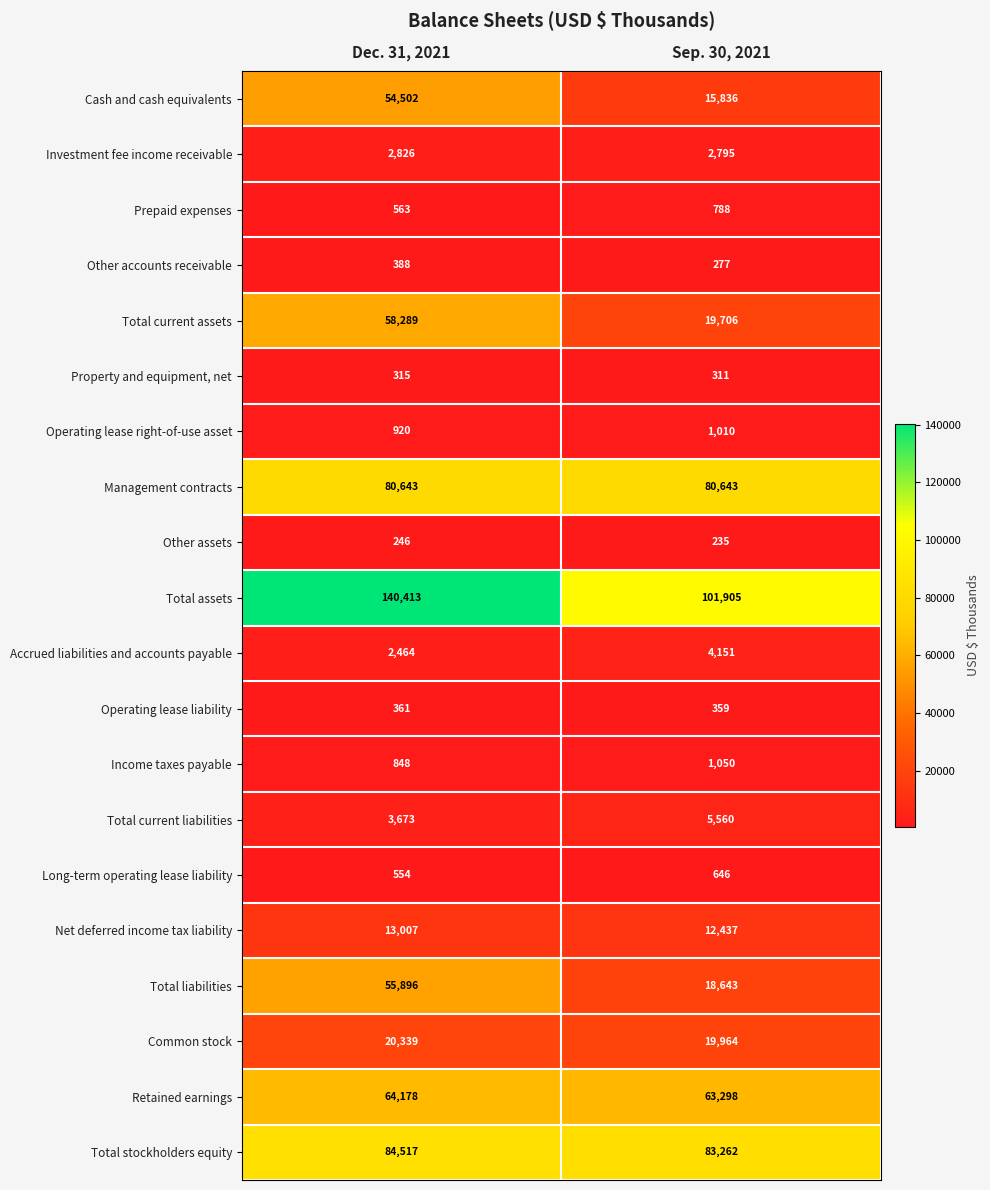

What value does the Total current liabilities series have at Sep. 30, 2021?

5560